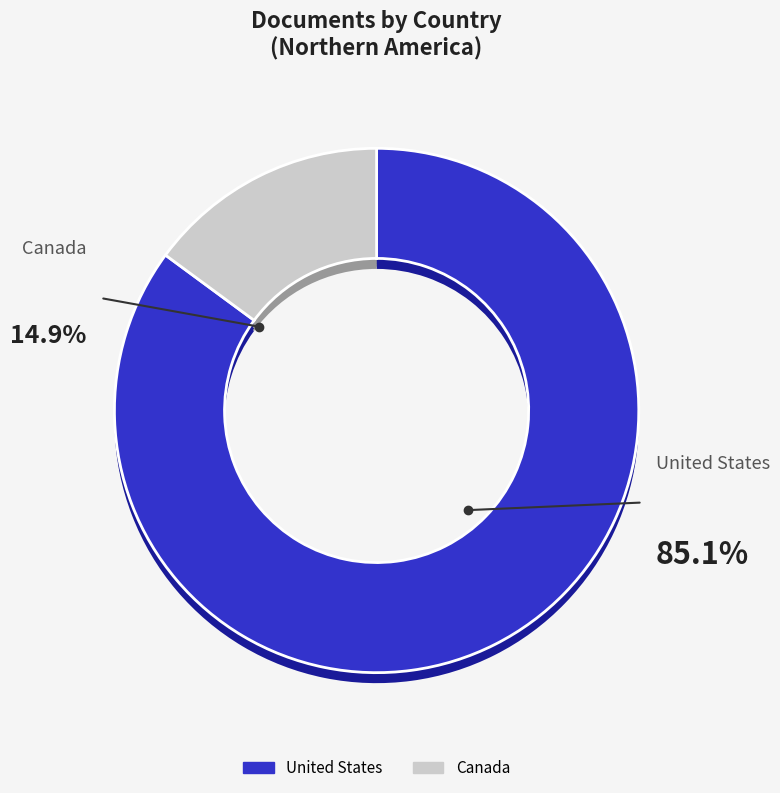

Which category has the biggest portion of the pie?

United States